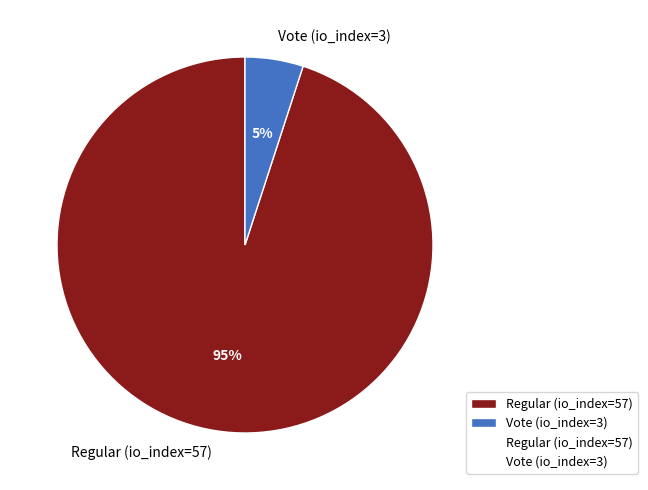

Is there any slice that represents more than half of the pie?

Yes